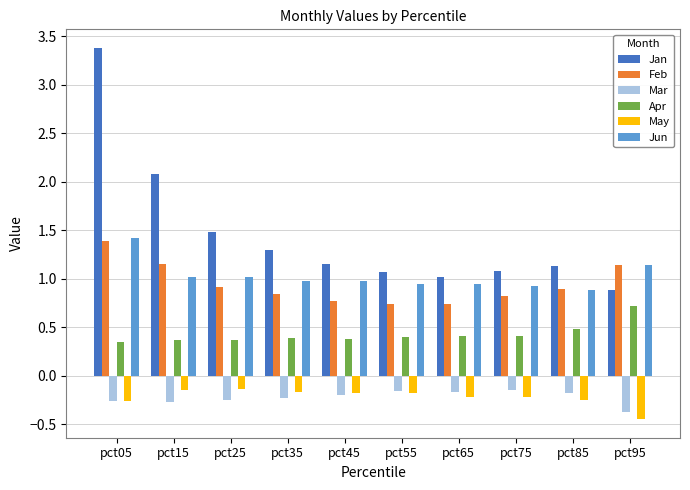

The value of Jan at pct65 is 0.4. True or false?

False